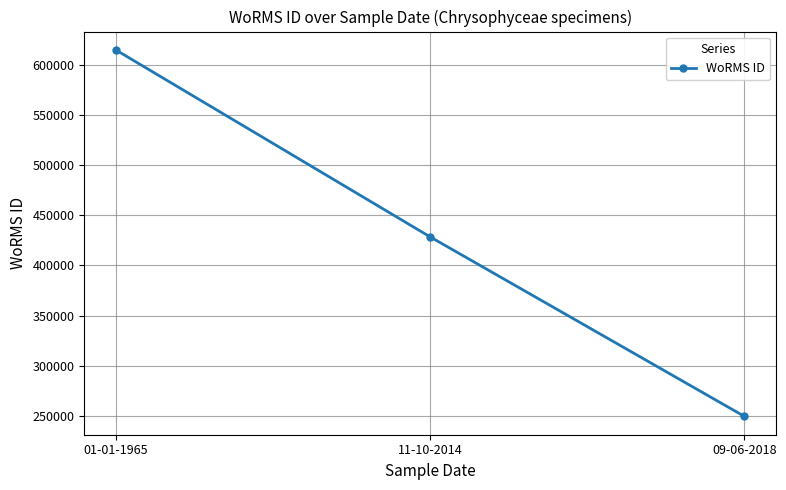

Between 01-01-1965 and 09-06-2018, which is larger?

01-01-1965